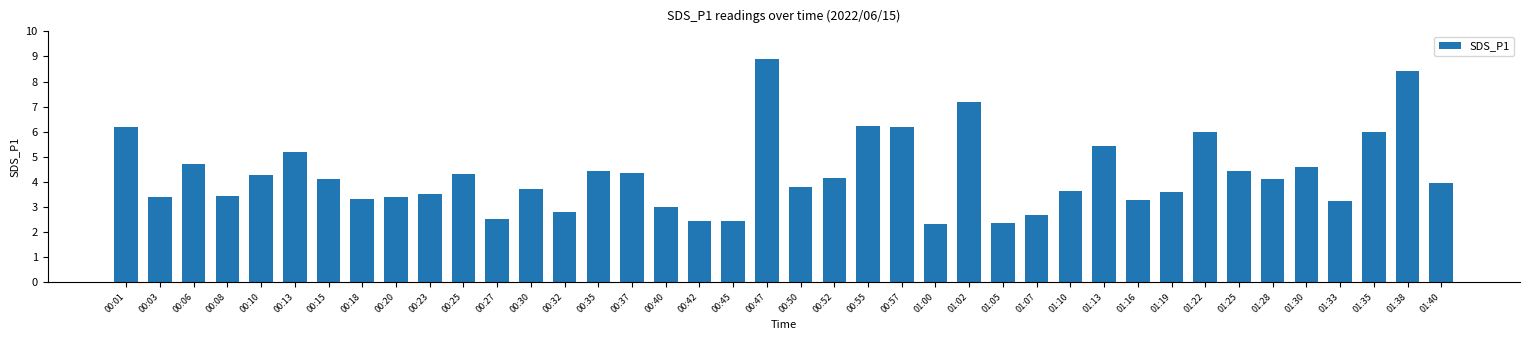

What is the greatest value displayed?

8.9